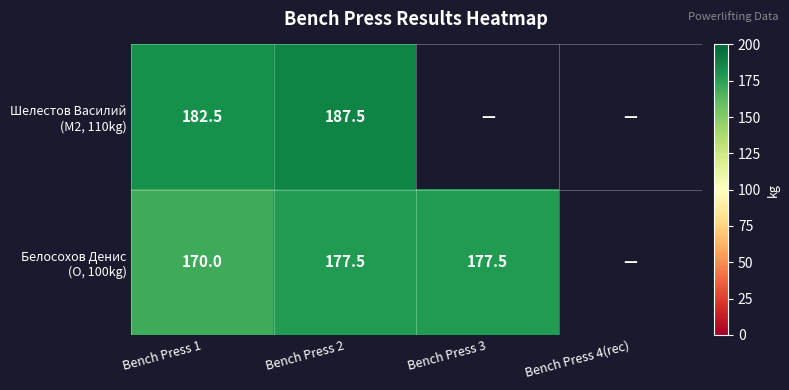

What is the total value across all series at Bench Press 2?

365.0